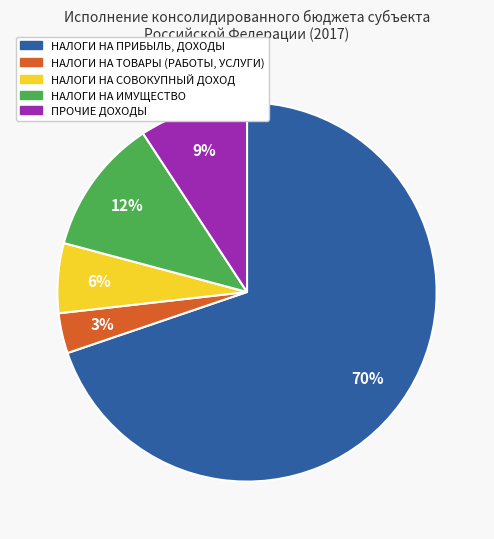

Is there any slice that represents more than half of the pie?

Yes